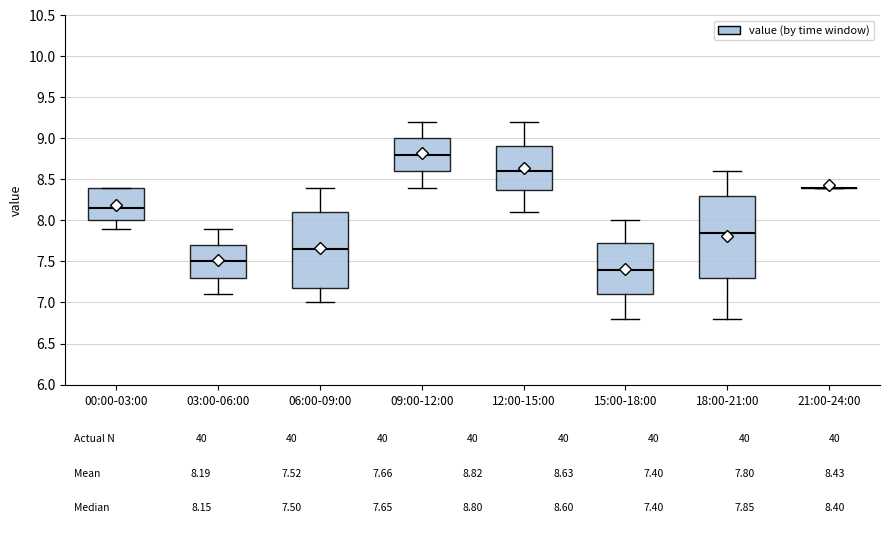

Comparing the boxes themselves (not the whiskers), which one is the tallest?

18:00-21:00